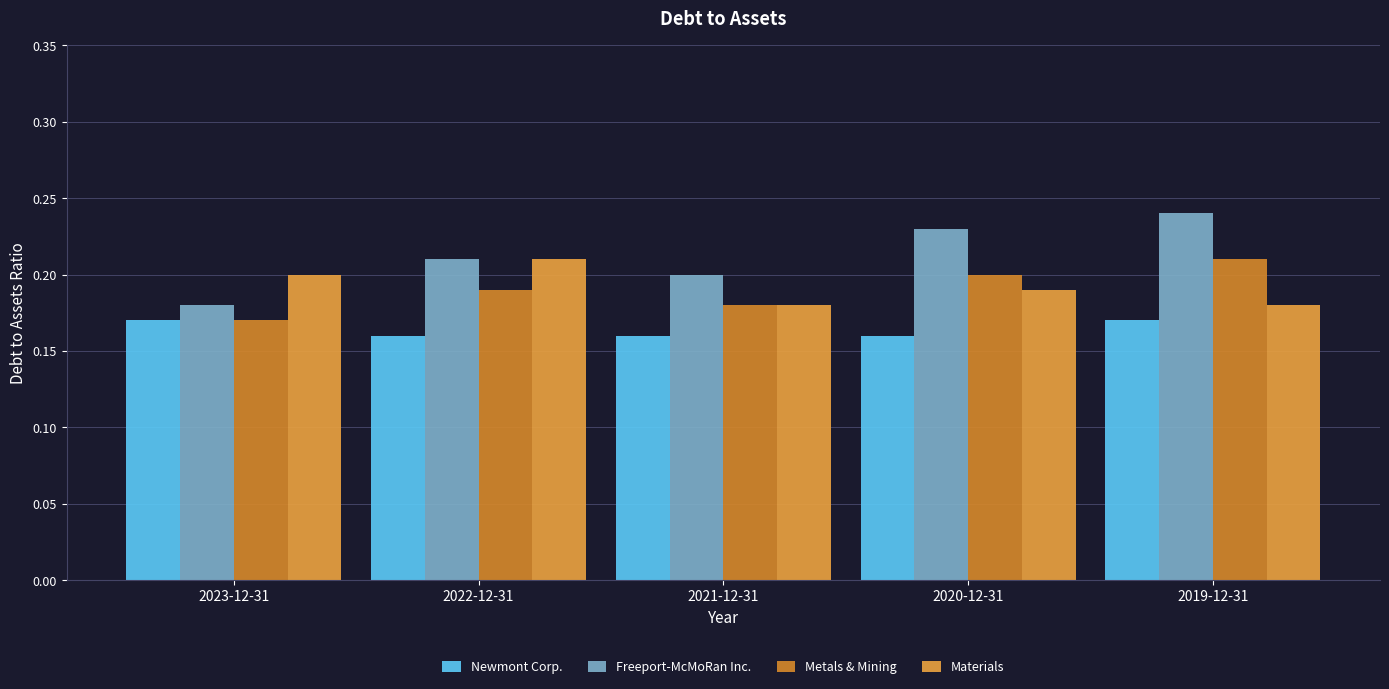

Count the Newmont Corp. values in the range 0 to 1.

5